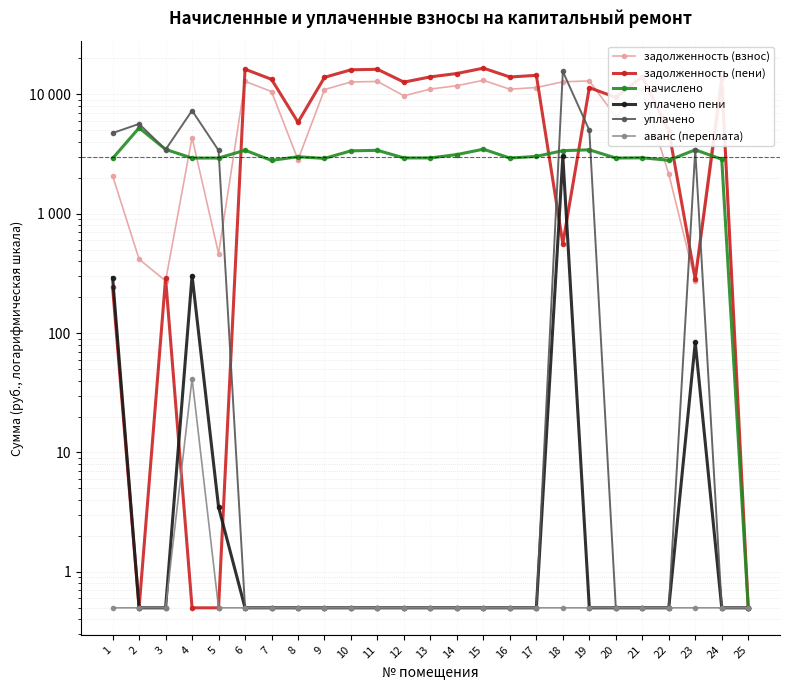

At which category is the sum across all series the highest?

18